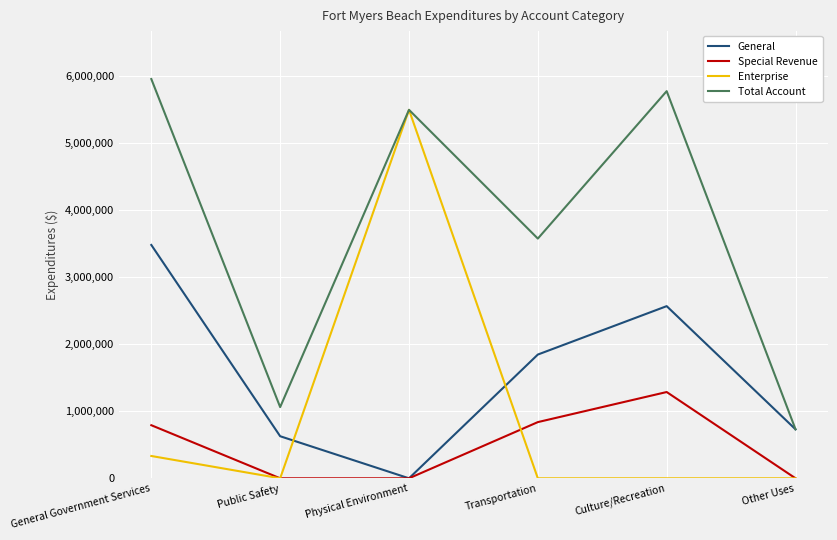

Rank the series by their maximum value, from highest to lowest.

Total Account, Enterprise, General, Special Revenue